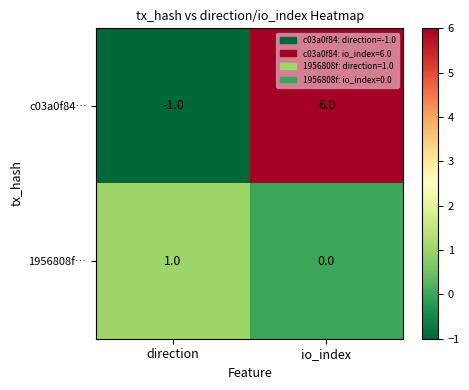

List the series in order of their overall mean, lowest first.

1956808f…, c03a0f84…